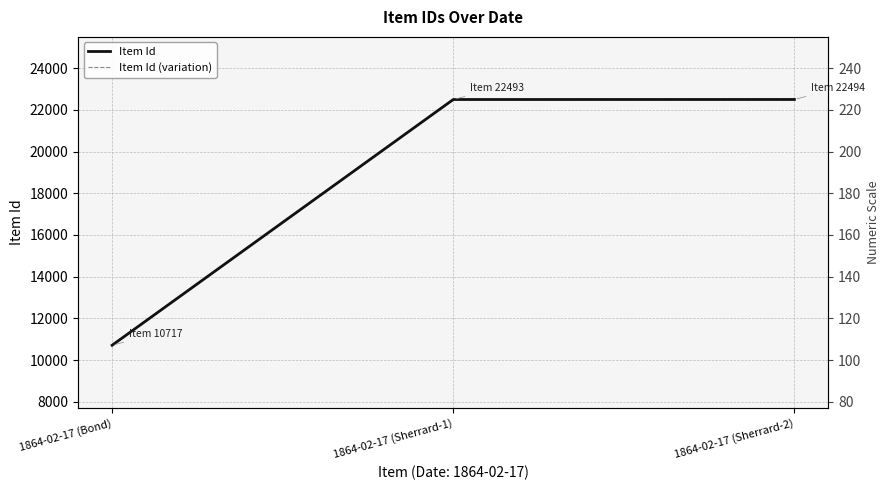

Rank the series by their maximum value, from highest to lowest.

Item Id (variation), Item Id